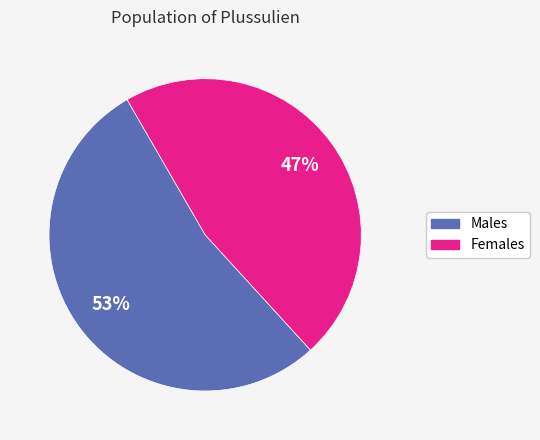

How many segments does this pie chart have?

2